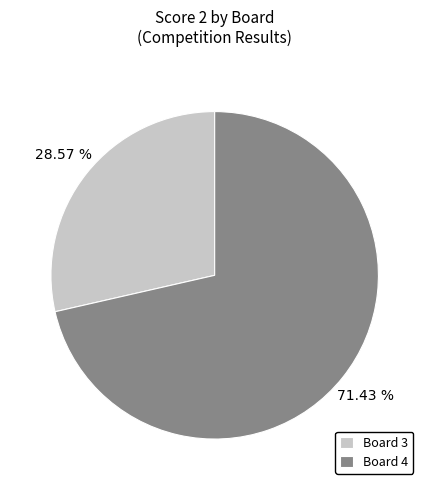

To the nearest percent, what is the difference between the largest and smallest slice percentages?

43%